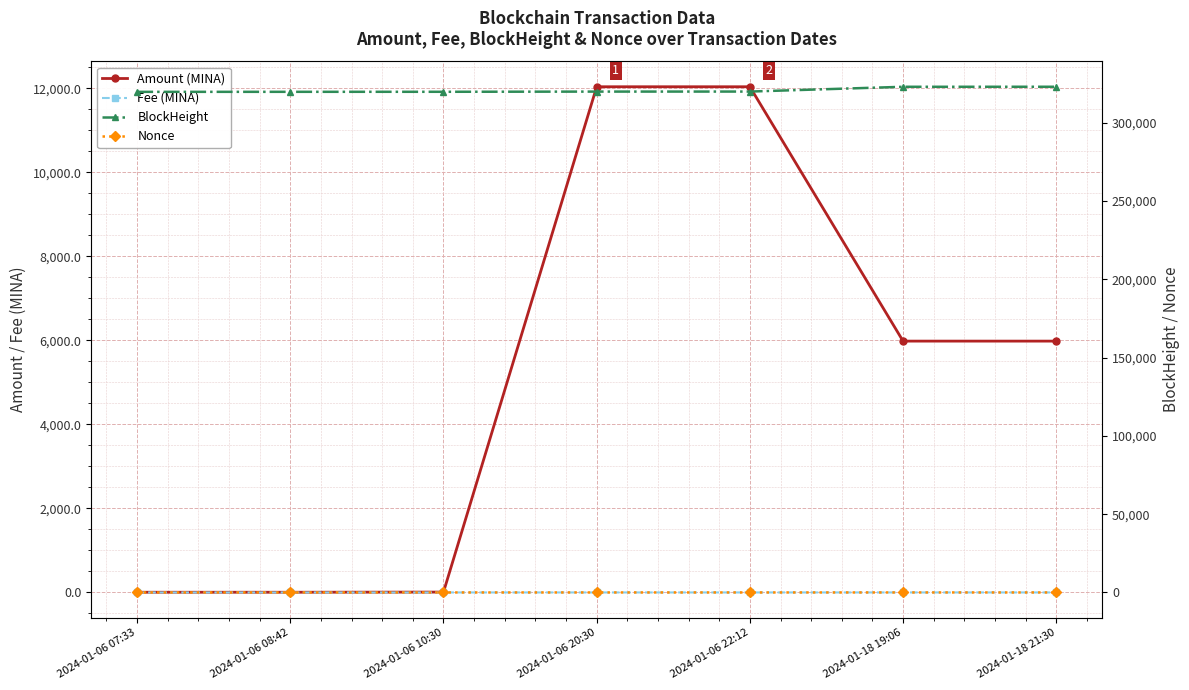

Reading right to left, what are all the values shown in this chart?

Amount (MINA): 2024-01-18 21:30=5982.4	2024-01-18 19:06=5982.6	2024-01-06 22:12=12036.8	2024-01-06 20:30=12037.0	2024-01-06 10:30=8.8	2024-01-06 08:42=5.0	2024-01-06 07:33=5.0
Fee (MINA): 2024-01-18 21:30=0.2	2024-01-18 19:06=0.2	2024-01-06 22:12=0.2	2024-01-06 20:30=0.0	2024-01-06 10:30=0.2	2024-01-06 08:42=0.2	2024-01-06 07:33=0.0
BlockHeight: 2024-01-18 21:30=322919.0	2024-01-18 19:06=322897.0	2024-01-06 22:12=319849.0	2024-01-06 20:30=319827.0	2024-01-06 10:30=319703.0	2024-01-06 08:42=319681.0	2024-01-06 07:33=319665.0
Nonce: 2024-01-18 21:30=2.0	2024-01-18 19:06=5.0	2024-01-06 22:12=1.0	2024-01-06 20:30=4.0	2024-01-06 10:30=0.0	2024-01-06 08:42=3.0	2024-01-06 07:33=2.0